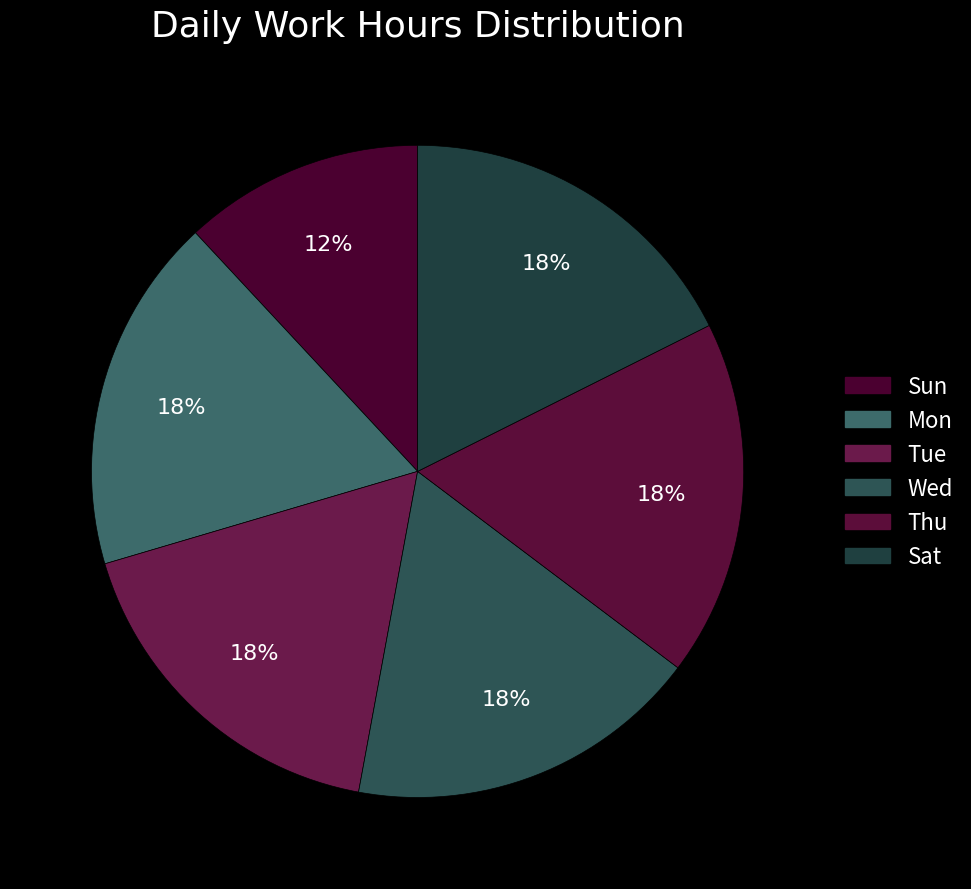

Is Tue the majority of the pie?

No